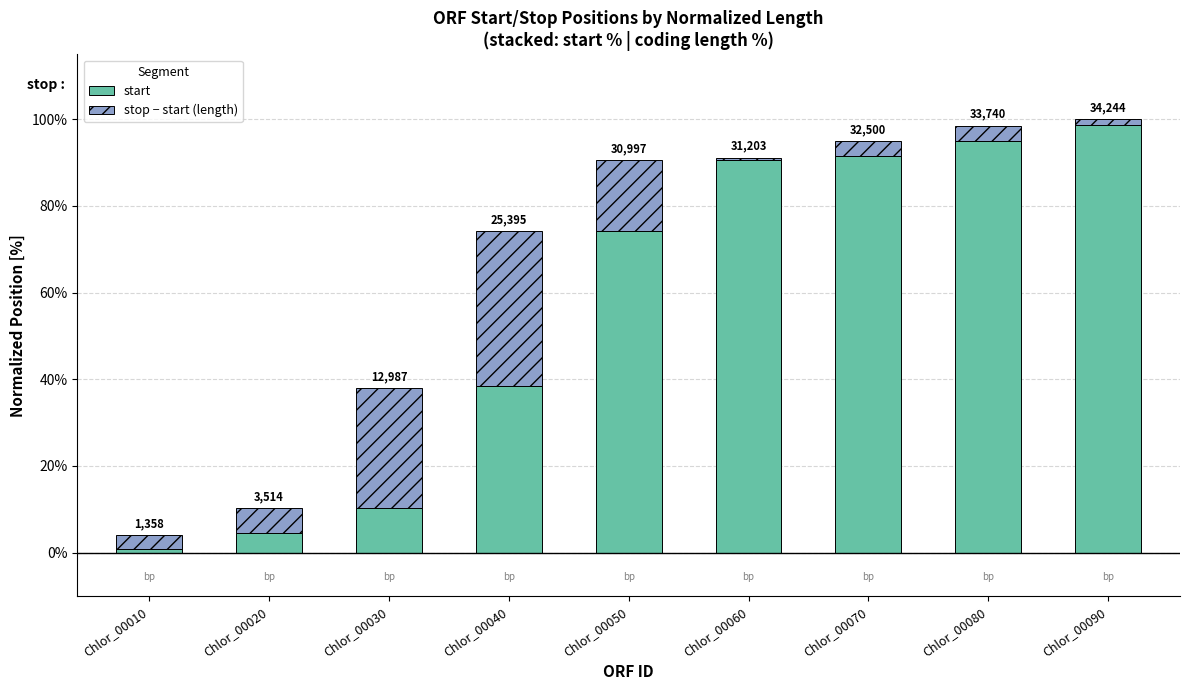

What is the lowest value of the start series?

0.7